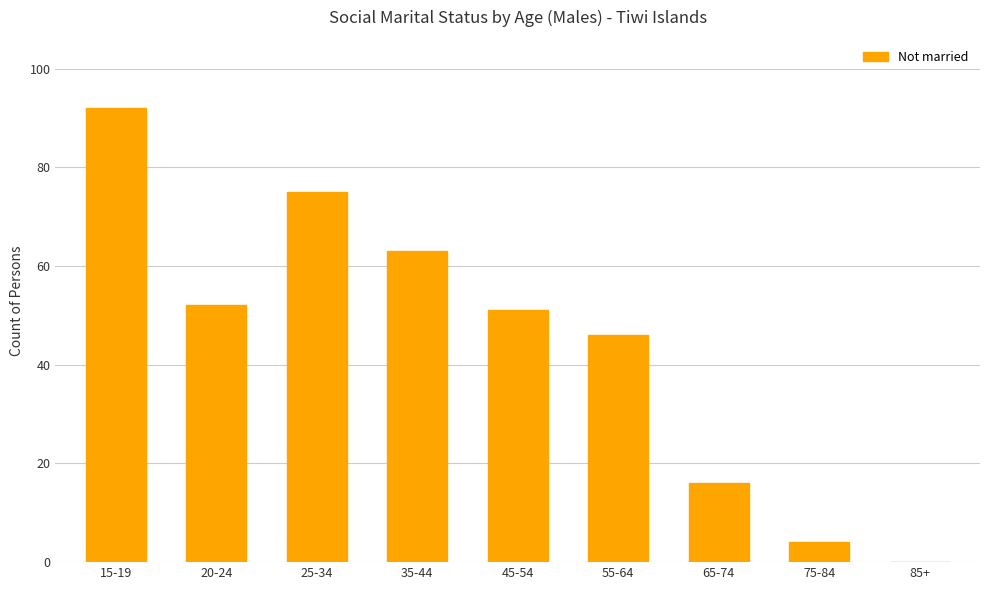

What is the change in value from 20-24 to 55-64?

-6